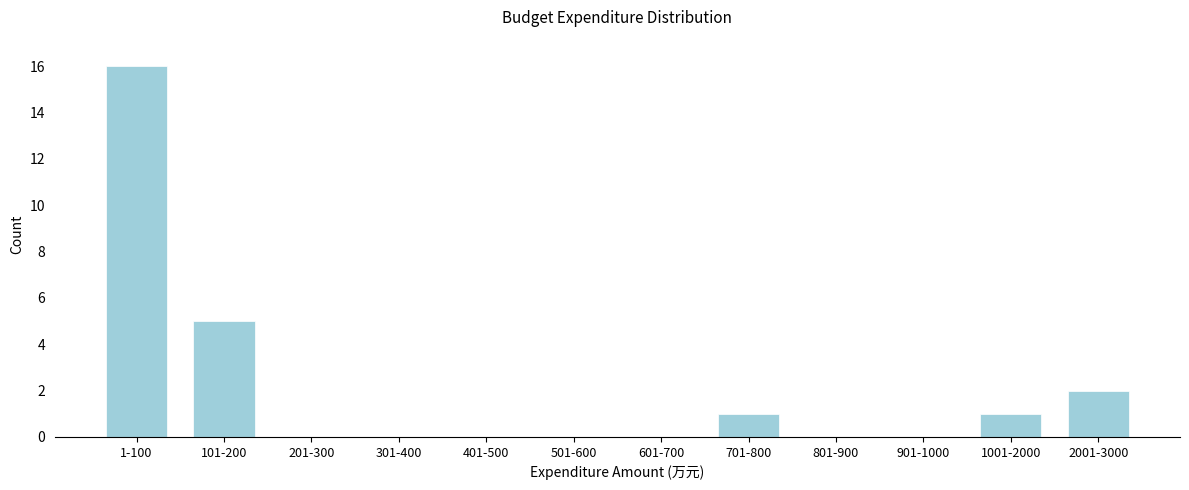

Reading left to right, extract all data points from this chart.

1-100=16	101-200=5	201-300=0	301-400=0	401-500=0	501-600=0	601-700=0	701-800=1	801-900=0	901-1000=0	1001-2000=1	2001-3000=2